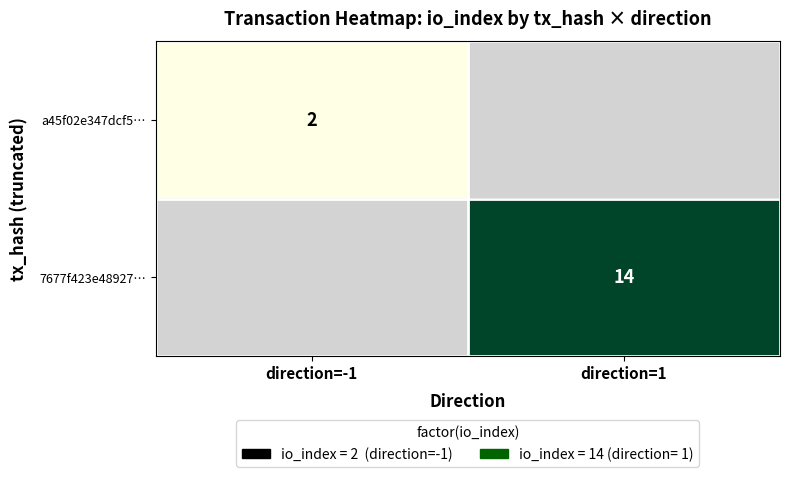

The value of a45f02e347dcf5… at direction=-1 is 2. True or false?

True